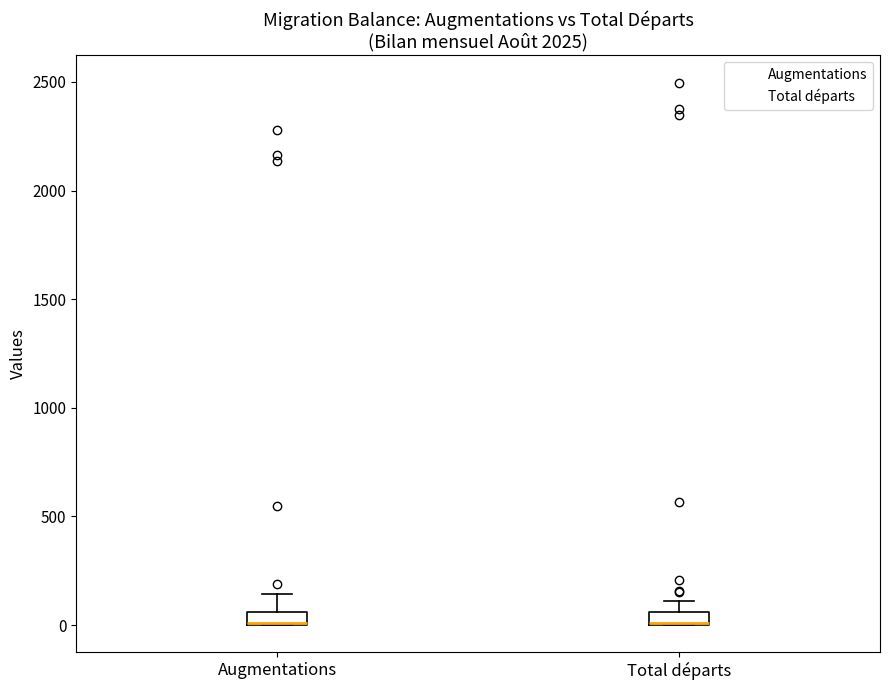

Where is the lower edge of the box for Total départs on the y-axis? The values are not printed on the chart, so give them approximately, as read against the axis.

0